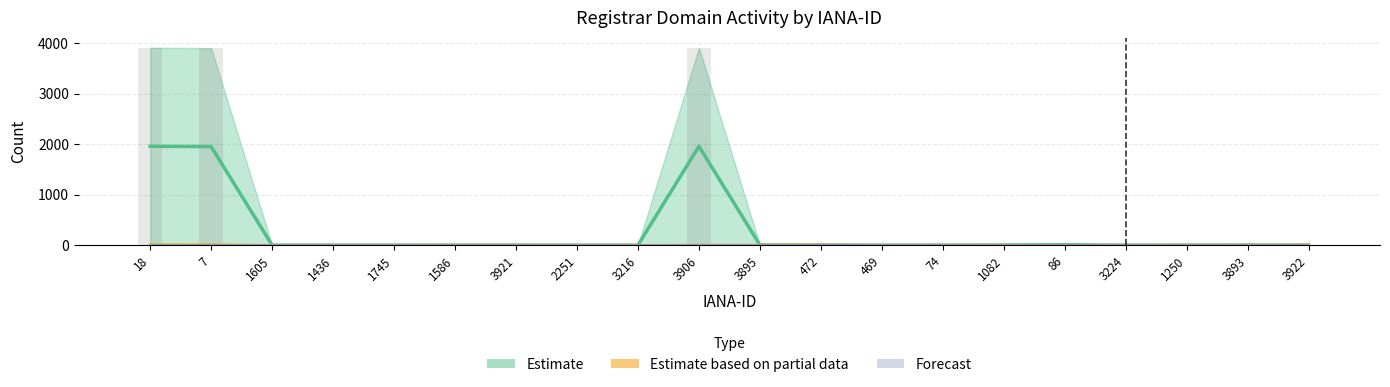

What is the sum of the total-domains values at 2251 and 1586?

2.0